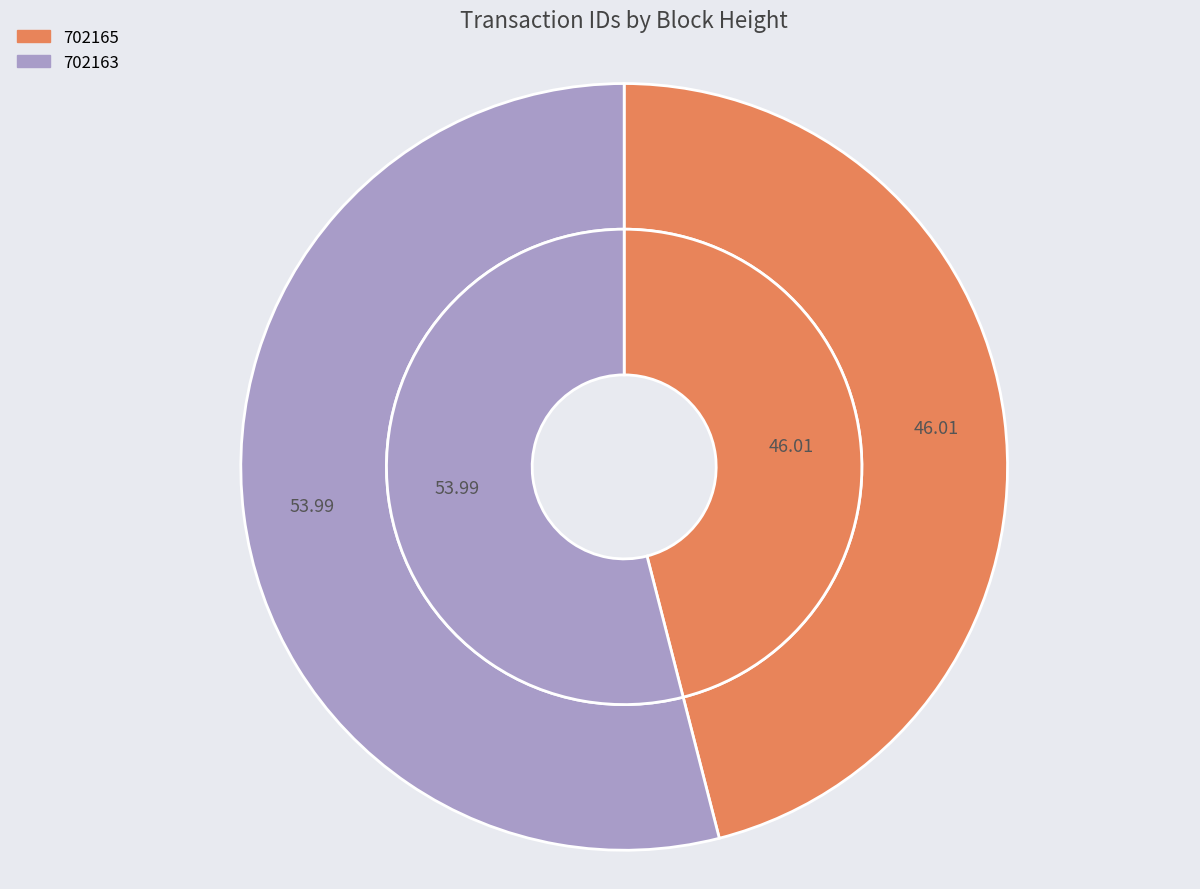

To the nearest percent, what is the difference between the largest and smallest slice percentages?

8%